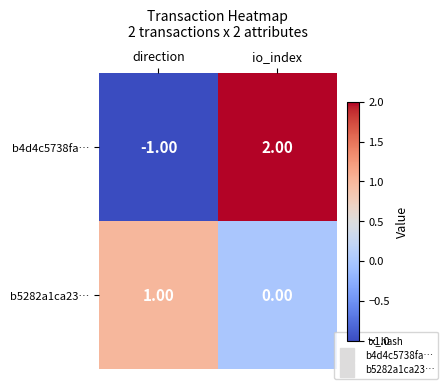

What is the difference between the b4d4c5738fa… values at direction and io_index?

3